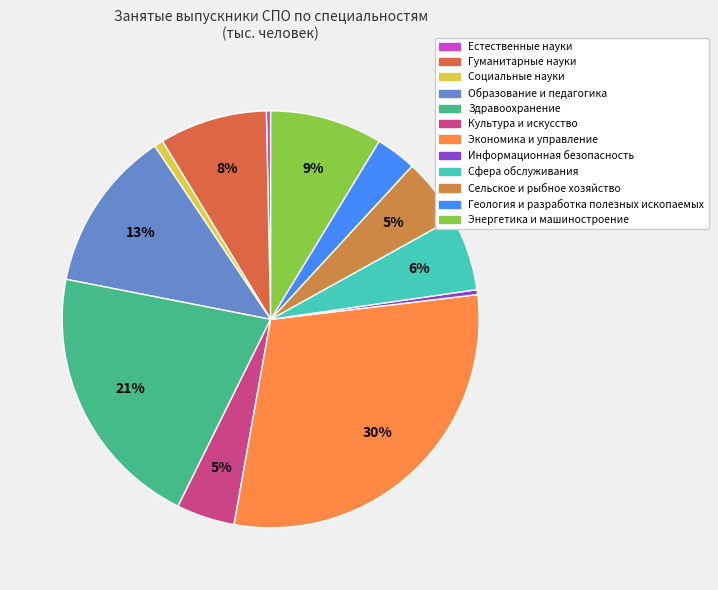

To the nearest percent, what percentage of the pie is Социальные науки?

1%